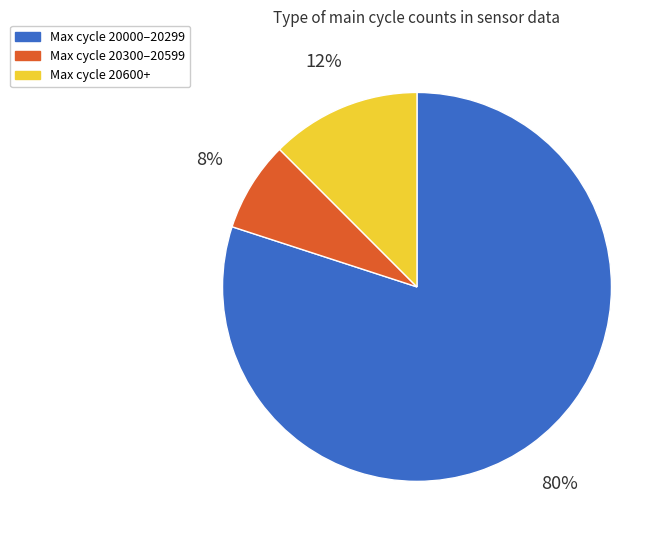

To the nearest percent, what is the average slice percentage?

33%